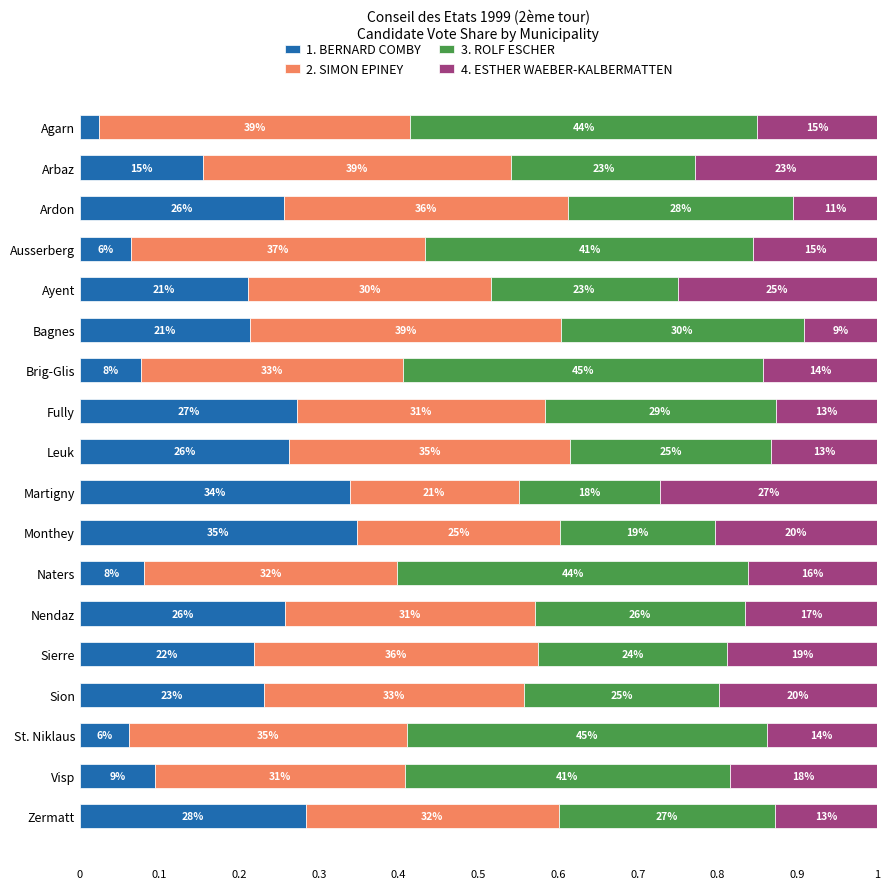

What are all the series names shown in the legend?

1. BERNARD COMBY, 2. SIMON EPINEY, 3. ROLF ESCHER, 4. ESTHER WAEBER-KALBERMATTEN